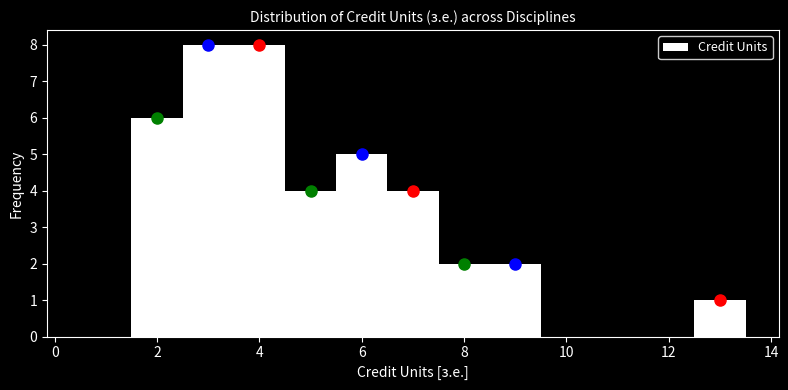

Reading left to right, list every bar in this chart as the range it spans on the x-axis followed by its height. Neither the bar edges nor the heights are printed on the chart, so give them approximately, as read against the axes.

0.5 to 1.5: 0
1.5 to 2.5: 6
2.5 to 3.5: 8
3.5 to 4.5: 8
4.5 to 5.5: 4
5.5 to 6.5: 5
6.5 to 7.5: 4
7.5 to 8.5: 2
8.5 to 9.5: 2
9.5 to 10.5: 0
10.5 to 11.5: 0
11.5 to 12.5: 0
12.5 to 13.5: 1